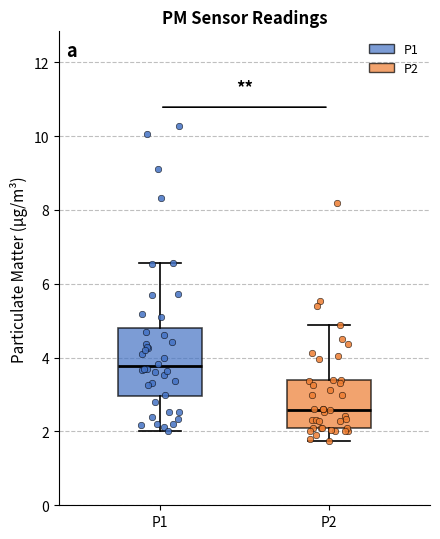

Which box has the lowest median line?

P2